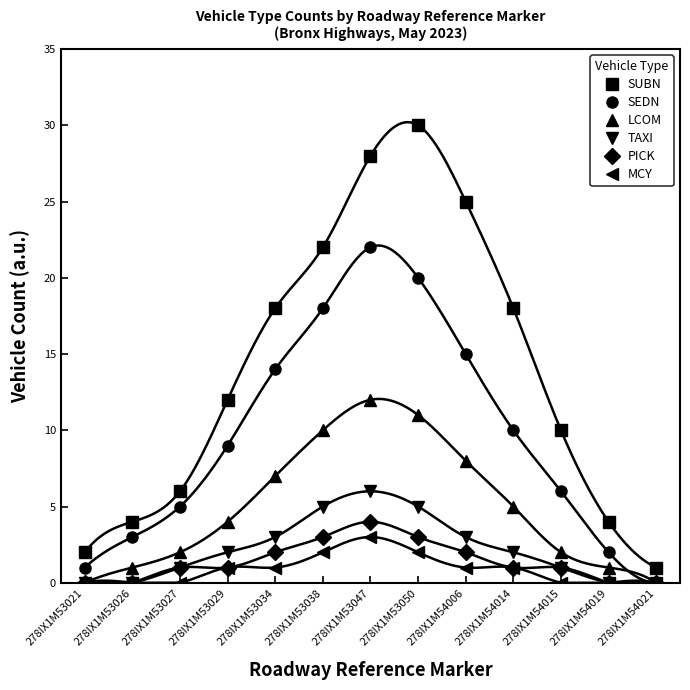

What are all the series names shown in the legend?

SUBN, SEDN, LCOM, TAXI, PICK, MCY